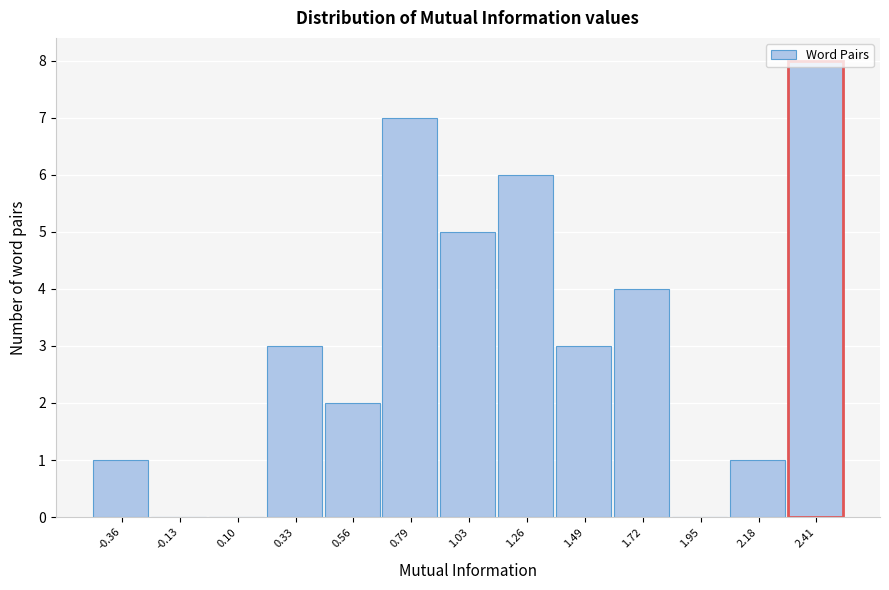

Reading left to right, list every bar in this chart as the range it spans on the x-axis followed by its height. Neither the bar edges nor the heights are printed on the chart, so give them approximately, as read against the axes.

-0.45 to -0.25: 1
-0.25 to 0.00: 0
0.00 to 0.20: 0
0.20 to 0.45: 3
0.45 to 0.70: 2
0.70 to 0.90: 7
0.90 to 1.15: 5
1.15 to 1.35: 6
1.35 to 1.60: 3
1.60 to 1.85: 4
1.85 to 2.05: 0
2.05 to 2.30: 1
2.30 to 2.55: 8